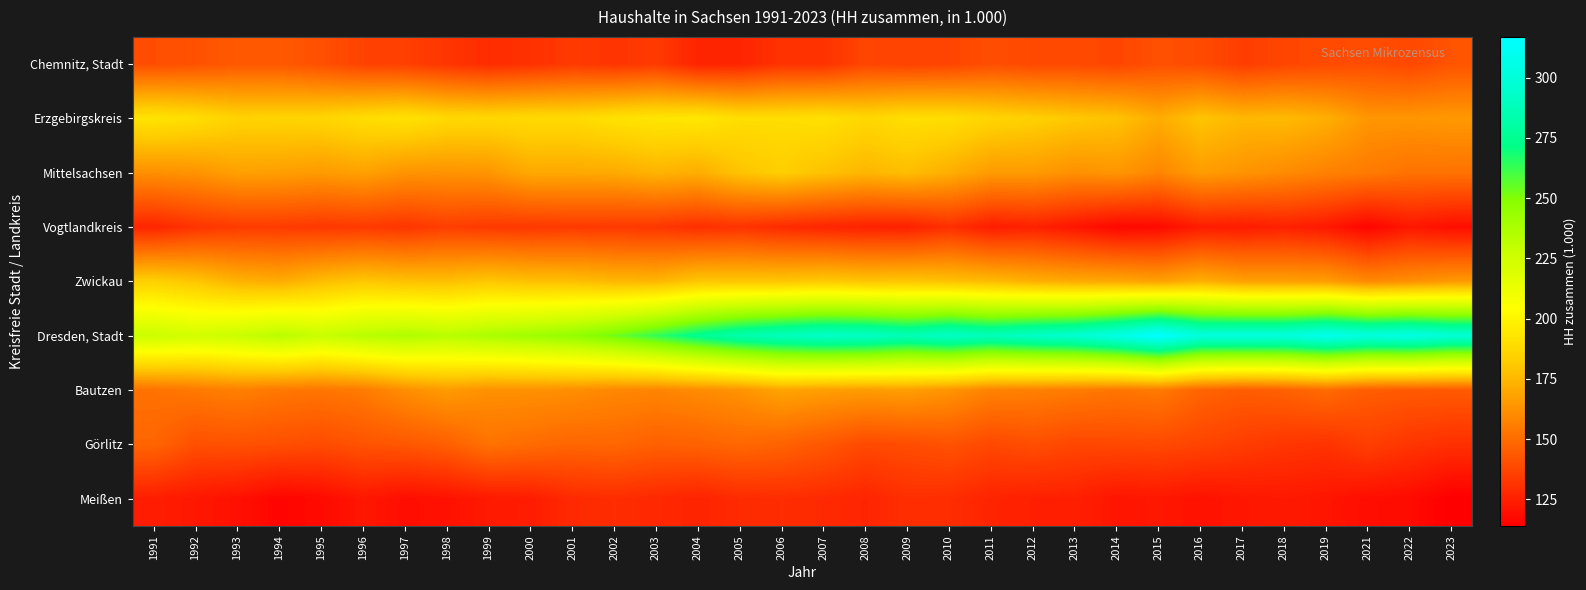

How many data points does each series have?

32